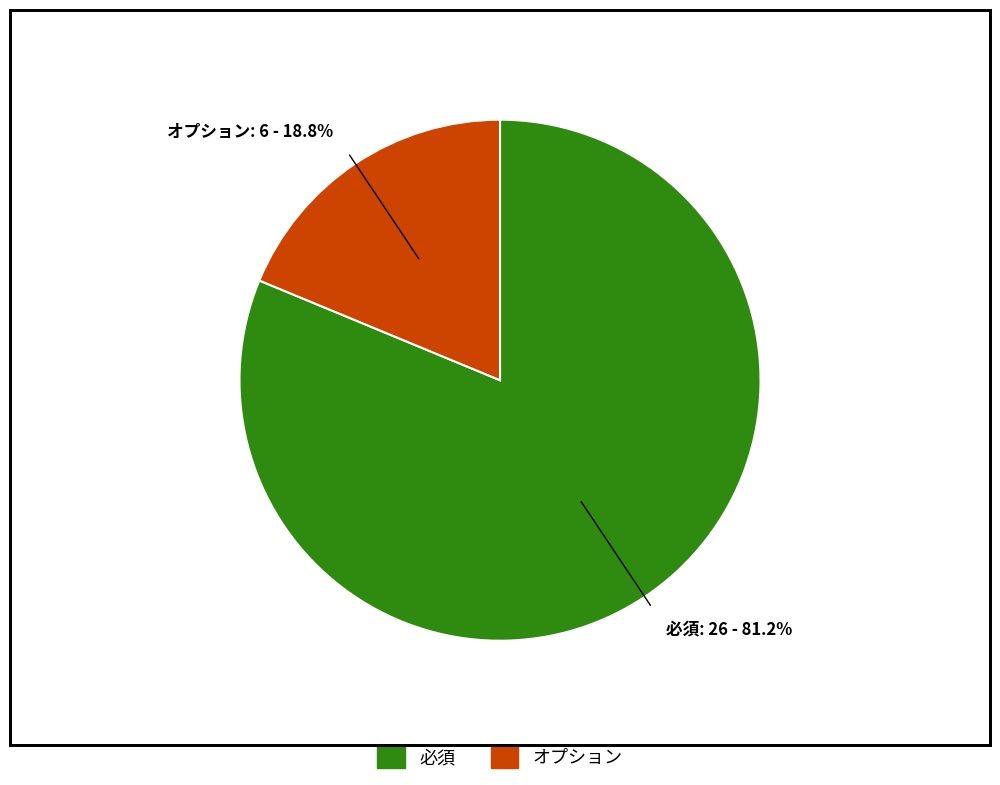

The オプション slice represents 28% of the pie. True or false?

False